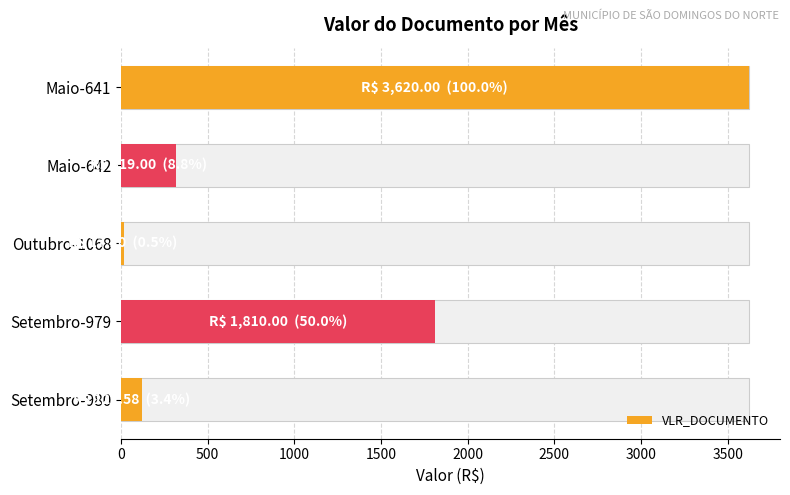

What is the change in value from Setembro-979 to Setembro-980?

-1687.4